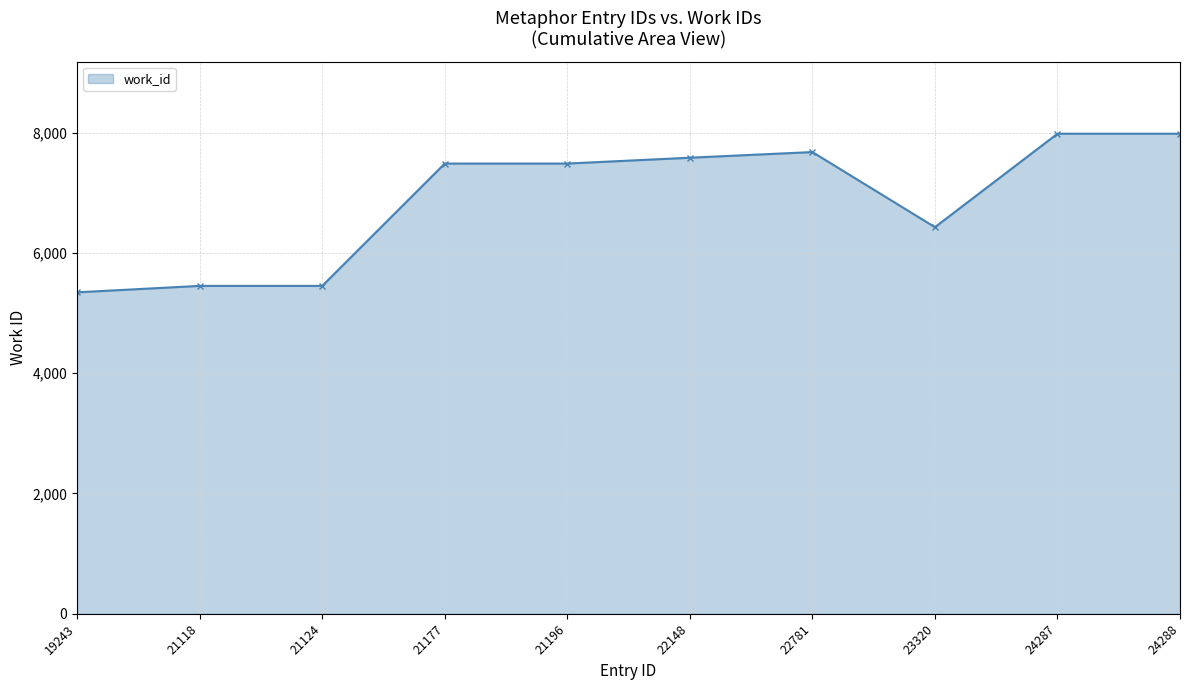

What value does the data have at 23320, to the nearest 10?

6430